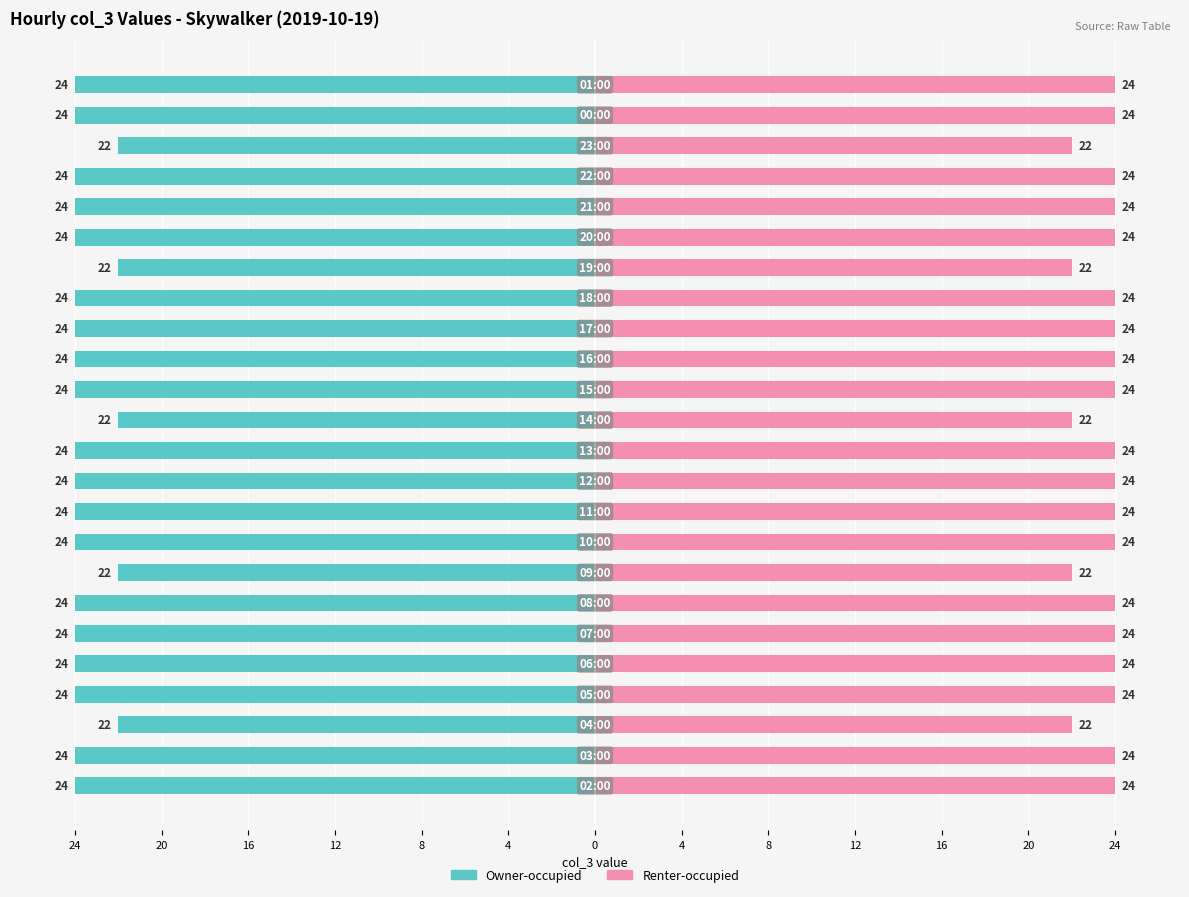

Is it true that Skywalker (left) equals -12 at 16?

False